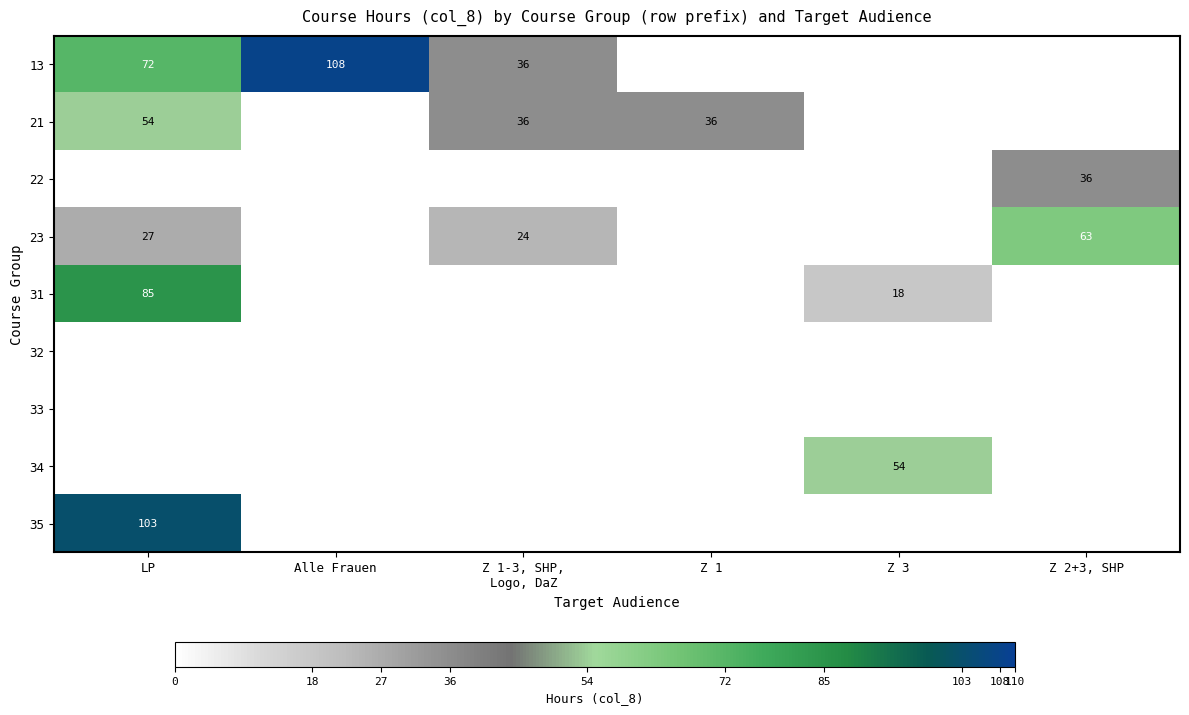

Is it true that 23 equals 0 at Z 3?

True